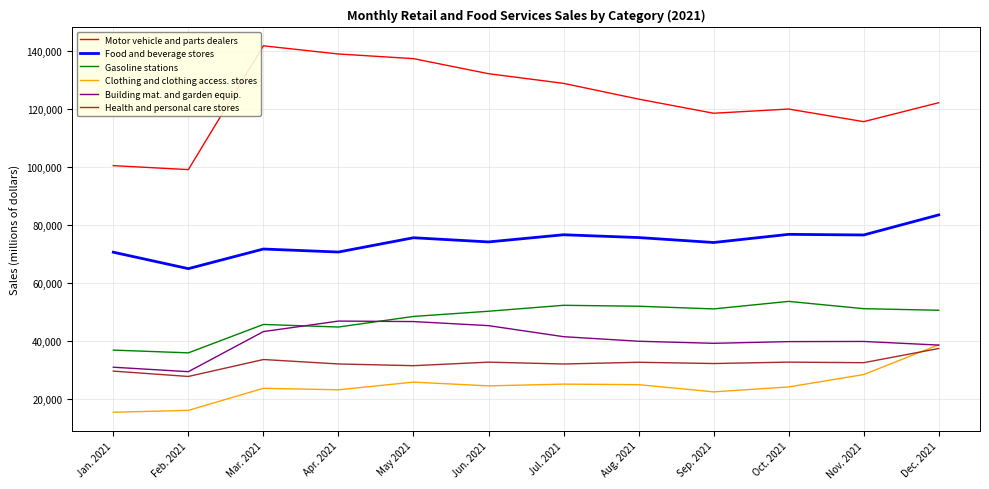

What is the spread (max minus min) of values at Sep. 2021?

96077